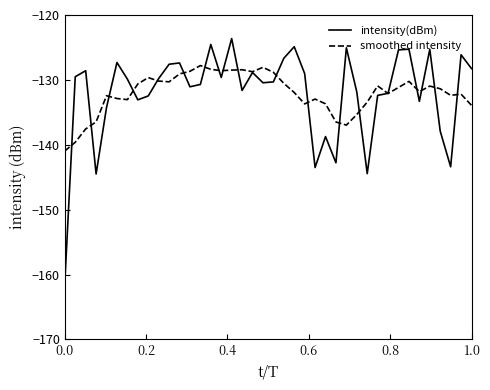

List the series in order of their peak value, lowest first.

smoothed intensity, intensity(dBm)